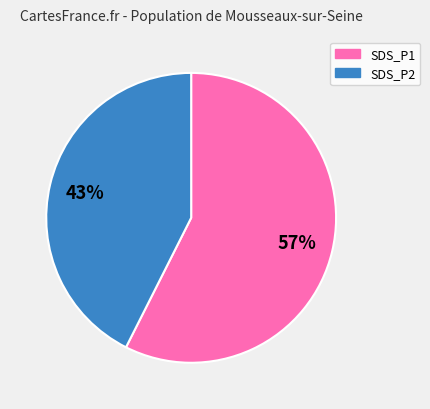

Is there any slice that represents more than half of the pie?

Yes